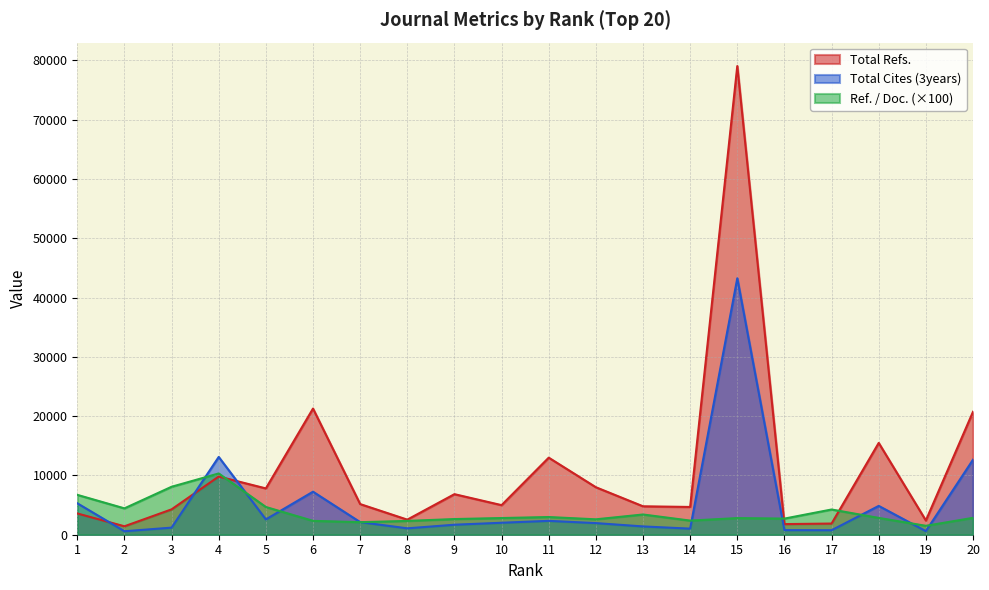

What is the difference between the highest and lowest values at 14?

3657.0